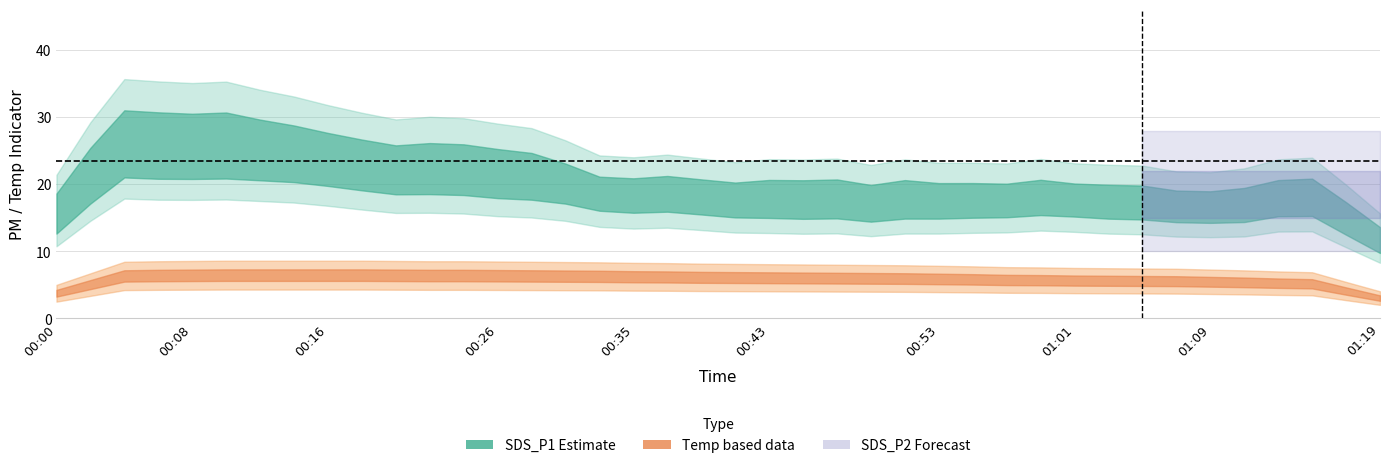

In SDS_P2, how many points are higher than both neighbors (excluding endpoints)?

11